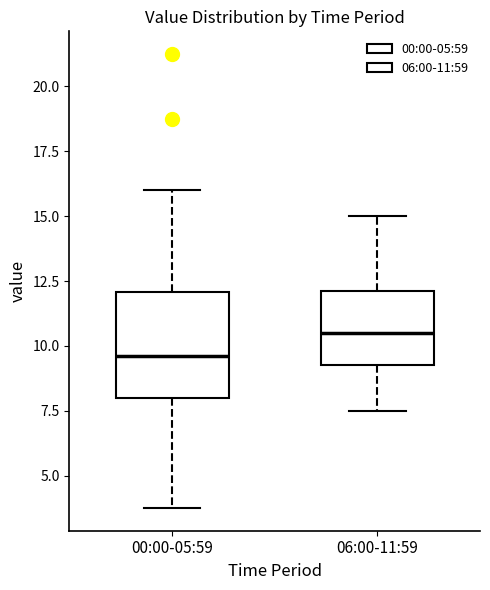

Which box is the tallest, from its lower edge to its upper edge?

00:00-05:59